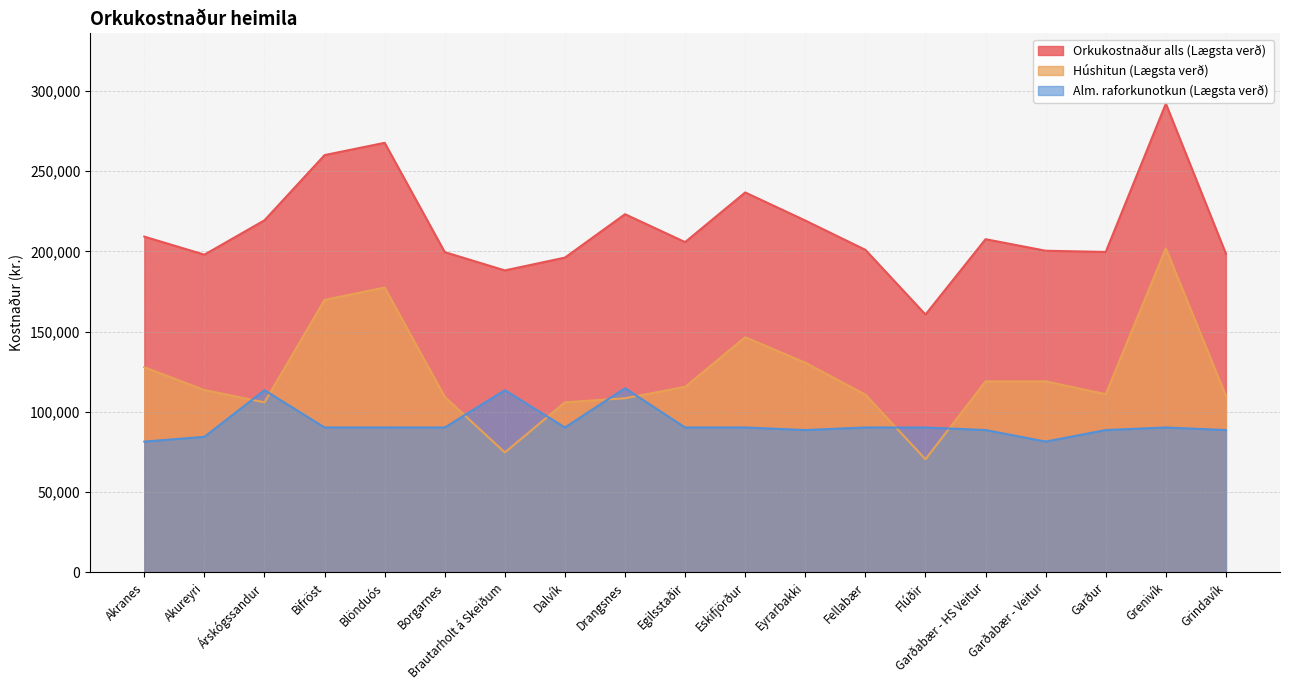

Between Akureyri and Garður, which series saw the biggest shift?

Alm. raforkunotkun